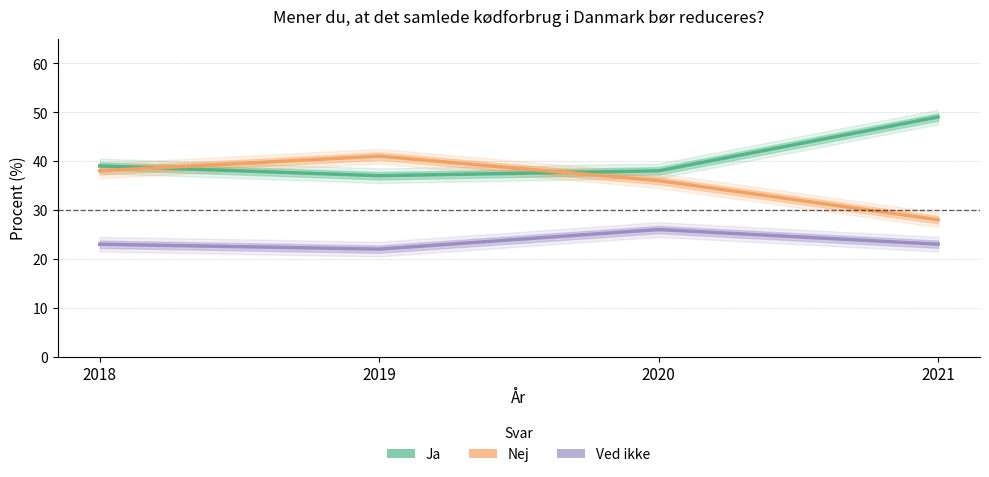

Reading right to left, extract all data points from this chart.

Ja: 49	38	37	39
Nej: 28	36	41	38
Ved ikke: 23	26	22	23